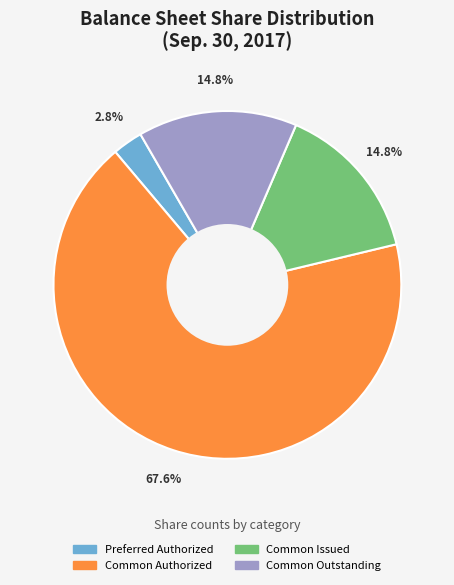

Is there any slice that represents more than half of the pie?

Yes